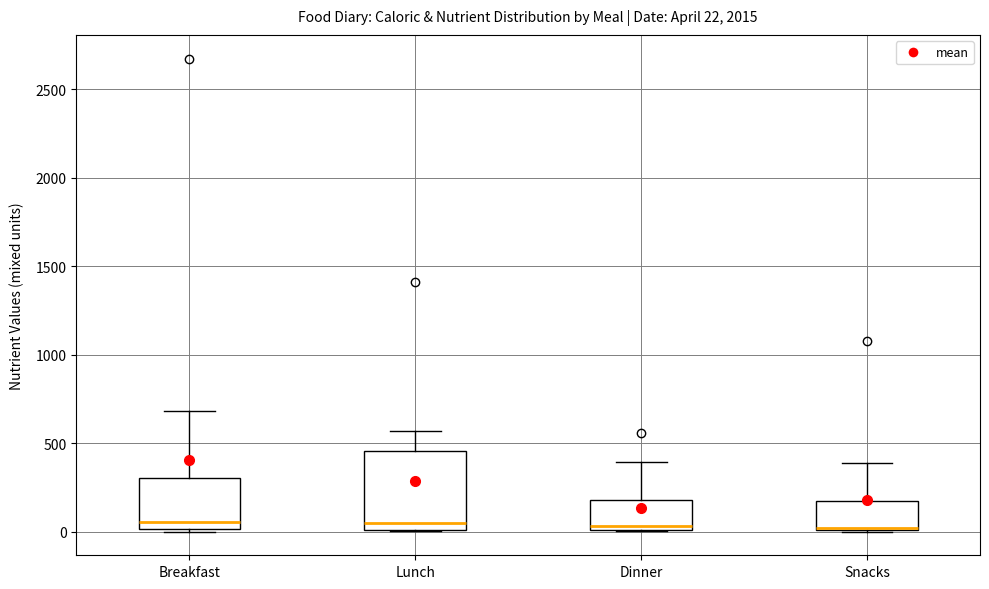

Comparing the boxes themselves (not the whiskers), which one is the tallest?

Lunch